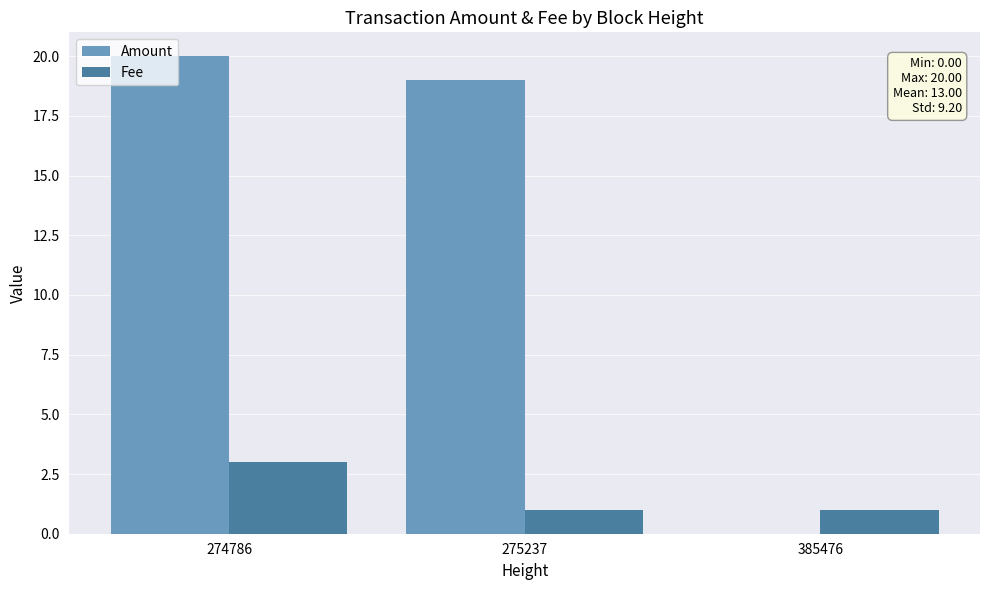

Between 274786 and 385476, which series saw the biggest shift?

Amount